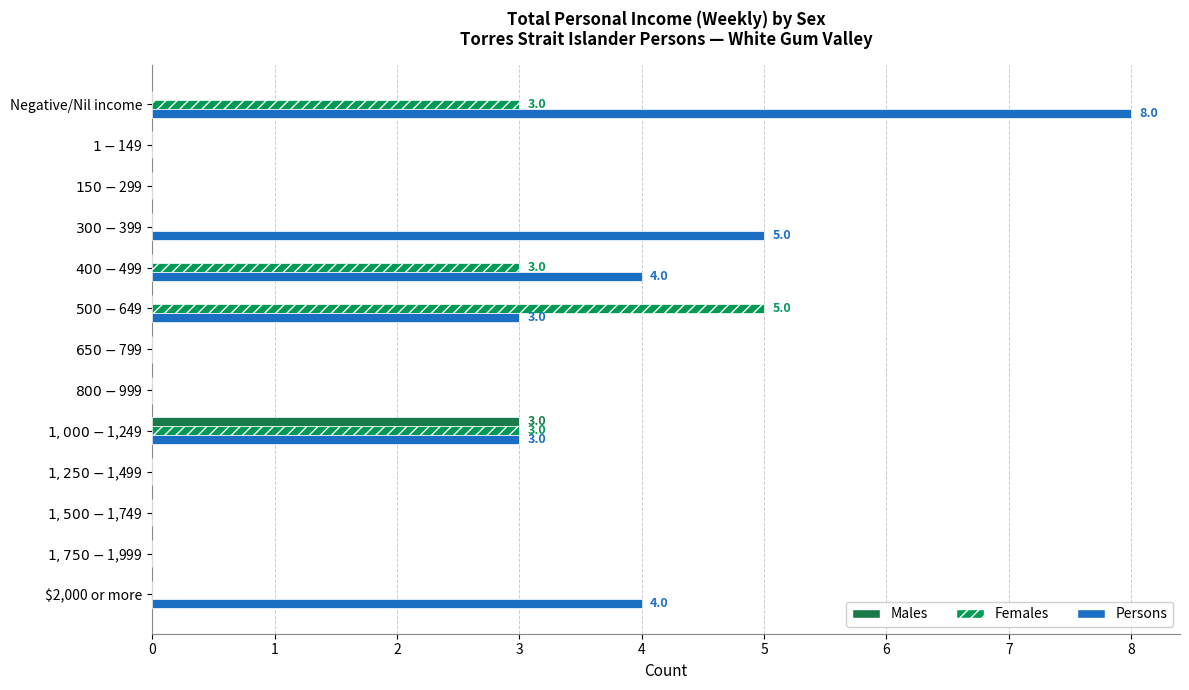

What is the sum of all Females values?

14